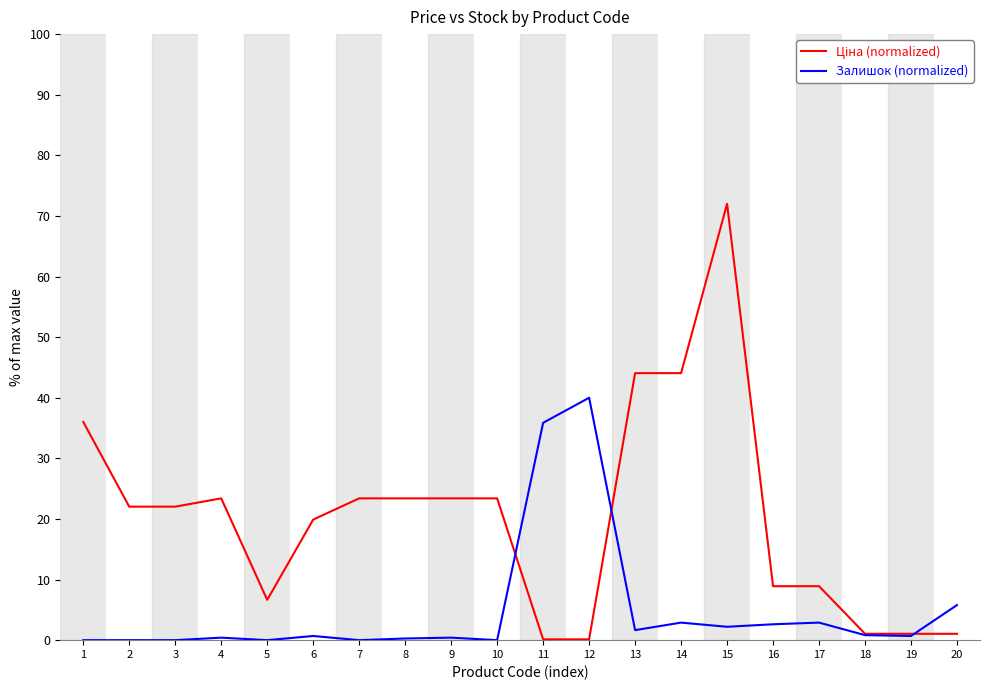

Between 11 and 16, which series saw the biggest shift?

Залишок (normalized)